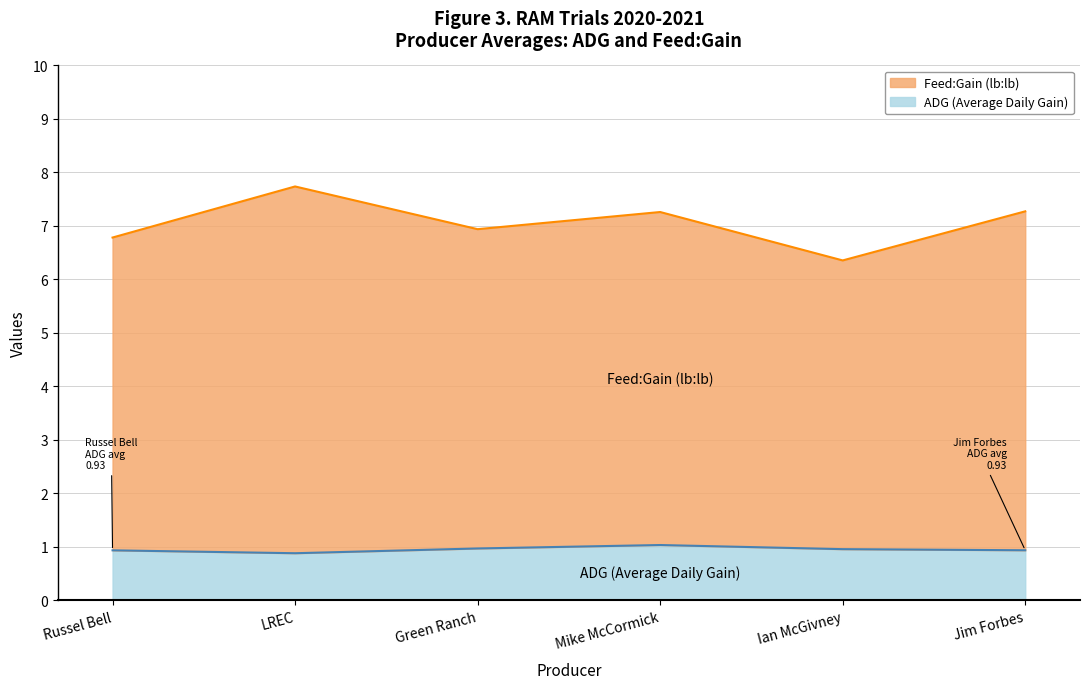

The value of Feed:Gain at Jim Forbes is 4.0. True or false?

False